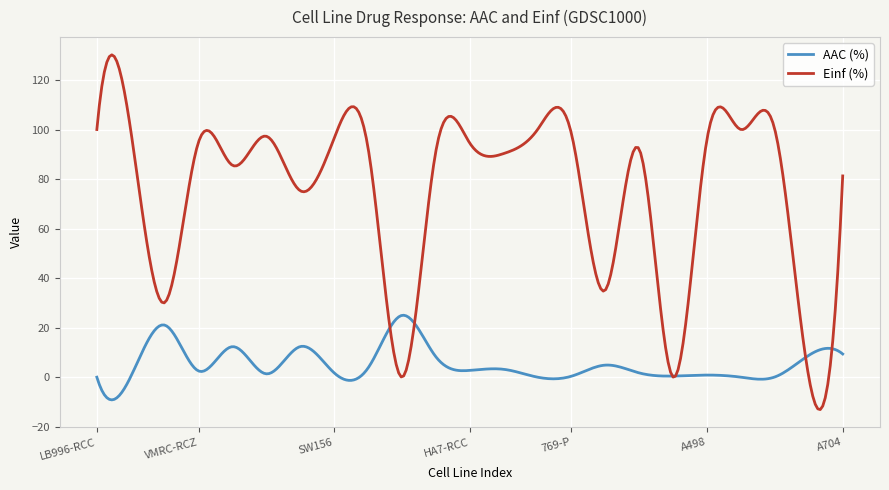

List the series in order of their overall mean, highest first.

Einf (%), AAC (%)